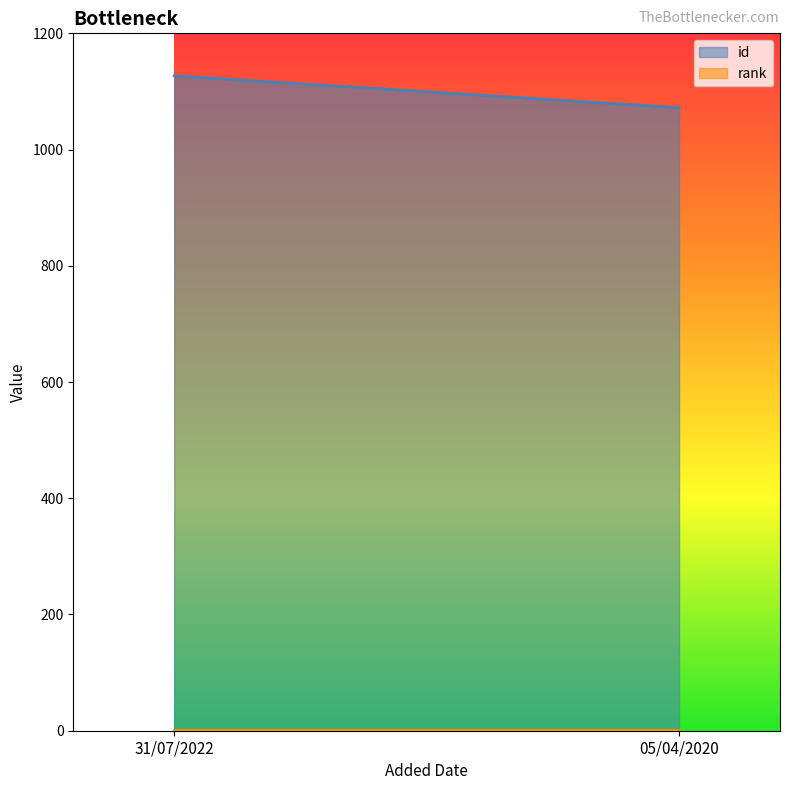

Which series has the largest total across all categories?

id